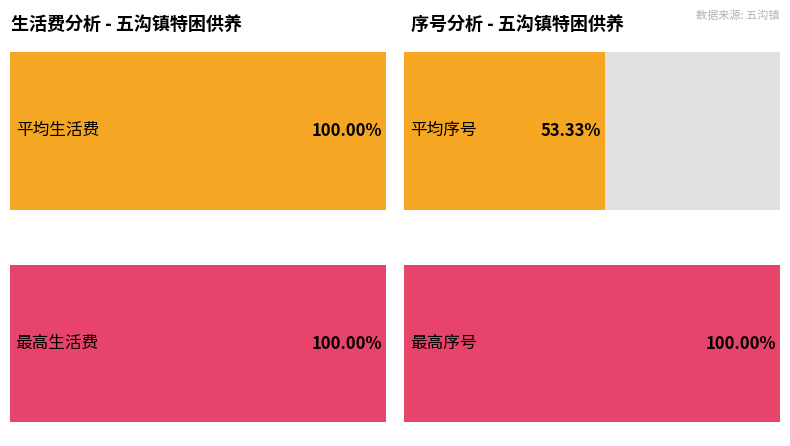

How many distinct data groups are displayed?

2